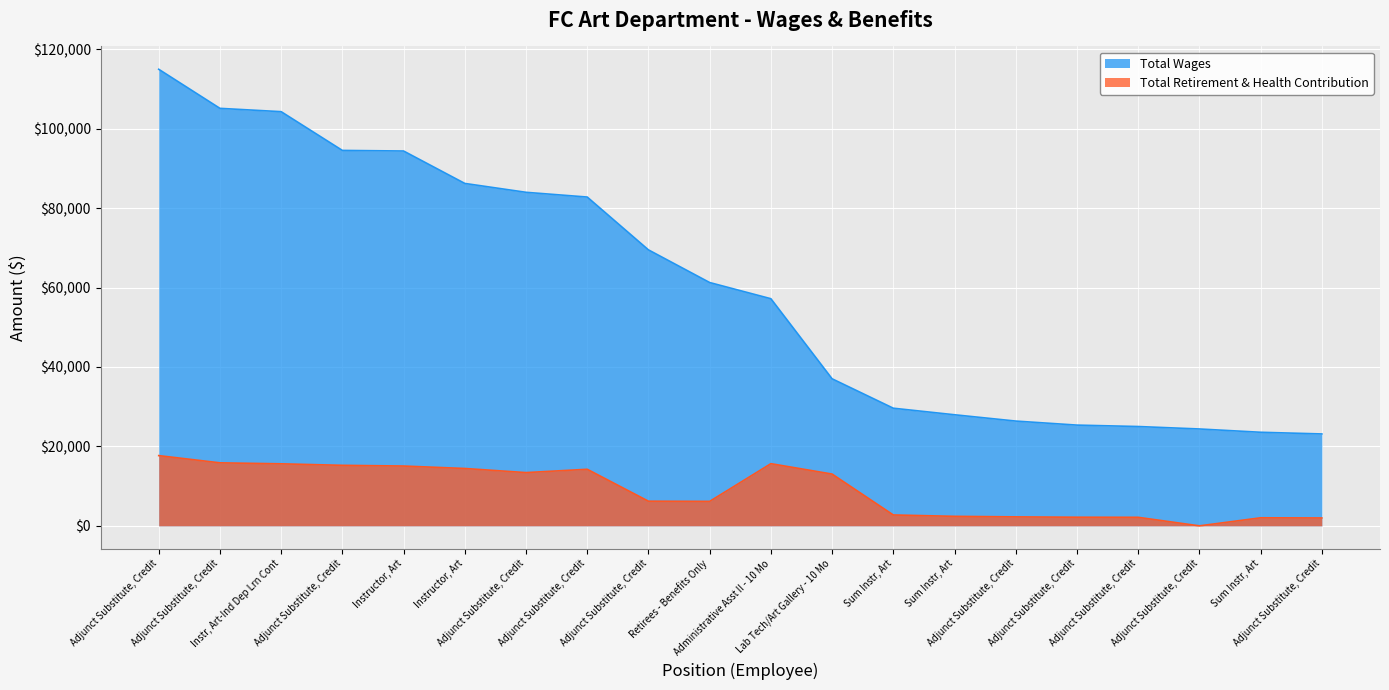

What is the average value of the Total Retirement & Health Contribution series?

8919